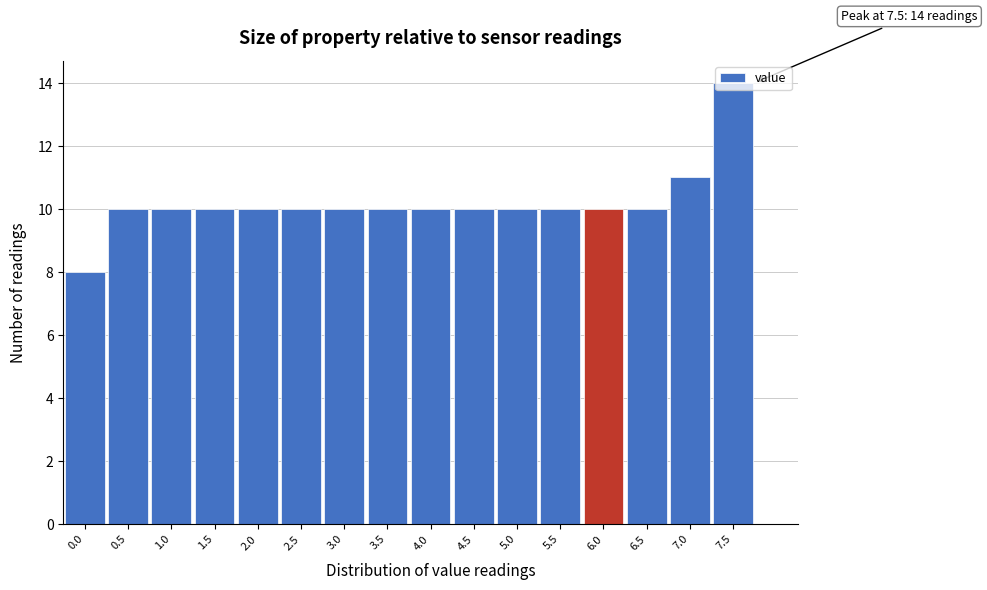

What is the difference between the maximum and minimum values?

6